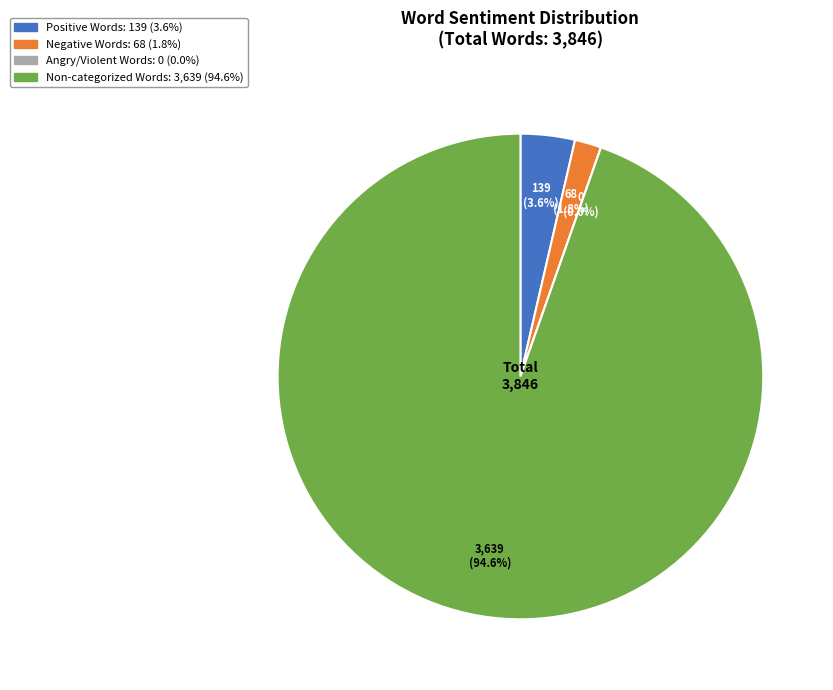

What is the smallest slice in the pie chart?

Words in Sentiment List#3: Angry/Violent